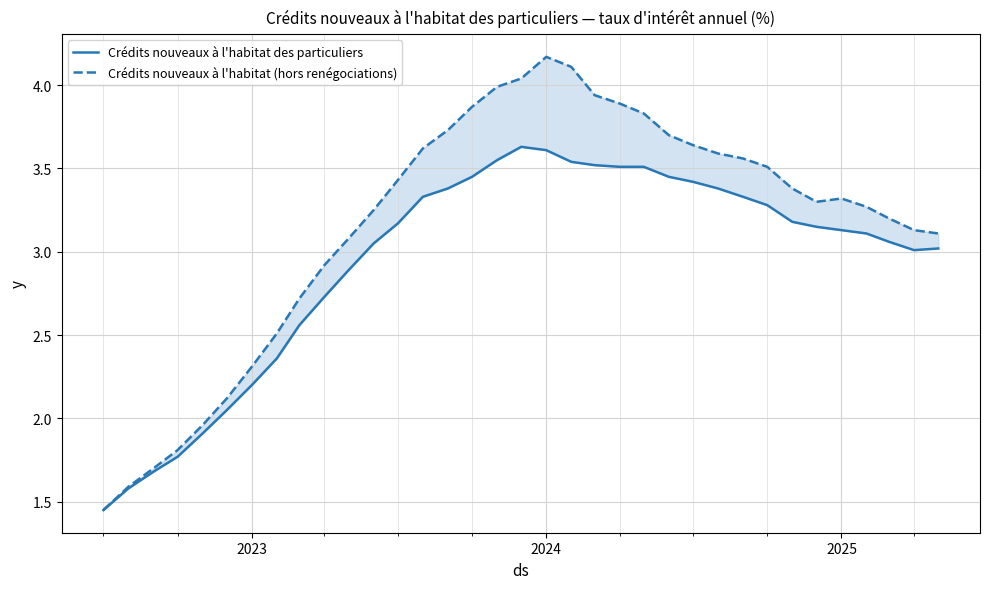

List the series in order of their overall mean, lowest first.

Crédits nouveaux à l'habitat des particuliers, Crédits nouveaux à l'habitat (hors renégociations)